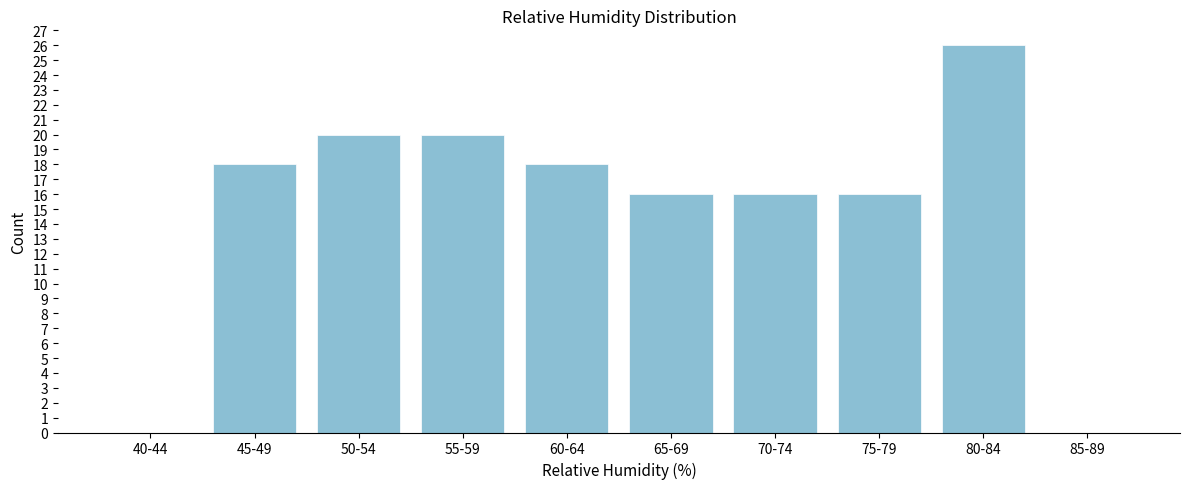

Reading left to right, extract all data points from this chart.

40-44=0	45-49=18	50-54=20	55-59=20	60-64=18	65-69=16	70-74=16	75-79=16	80-84=26	85-89=0